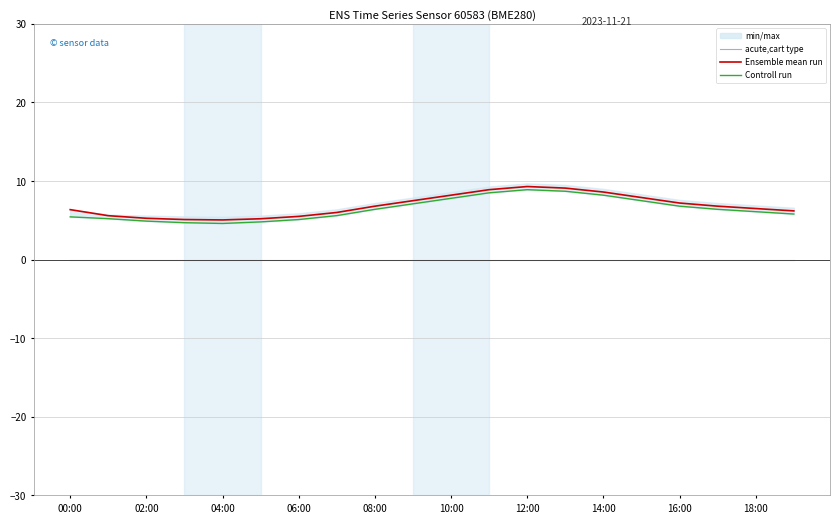

True or false: acute,cart type and Ensemble mean run cross at least once.

False